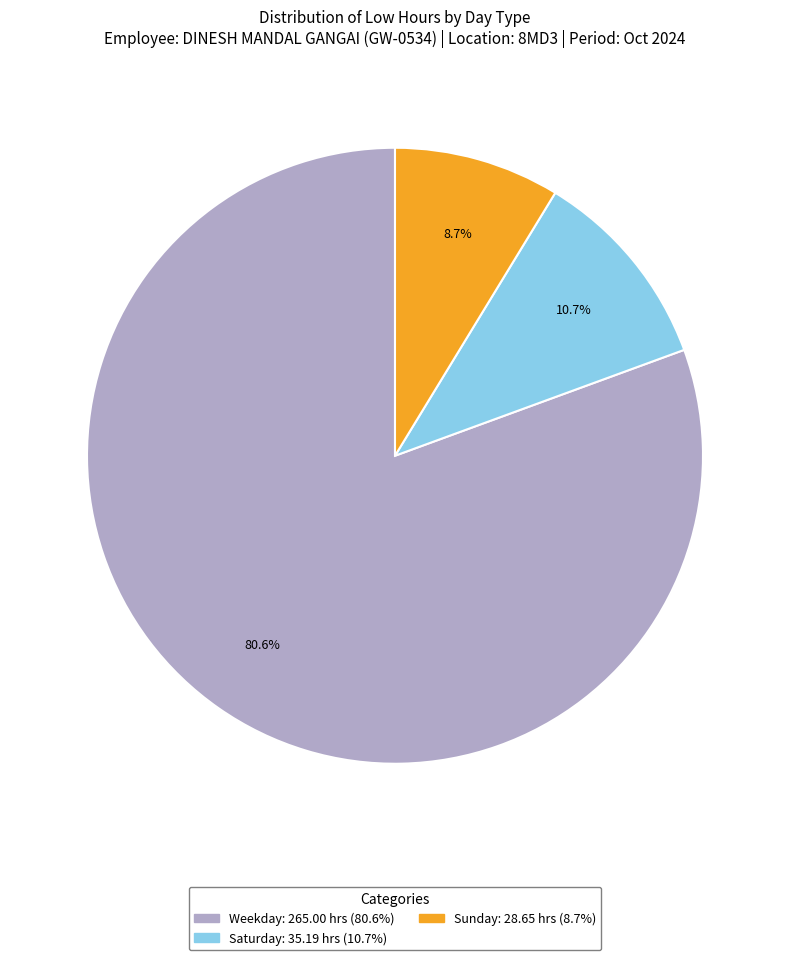

How many segments does this pie chart have?

3